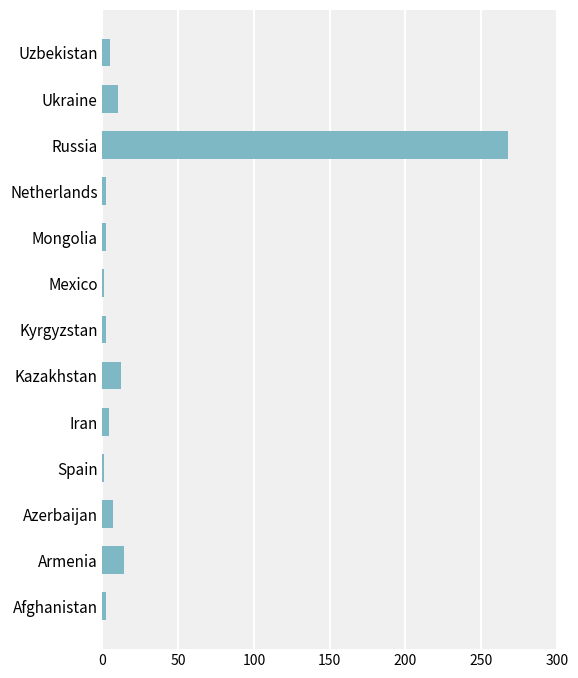

What is the minimum value shown in the chart?

1